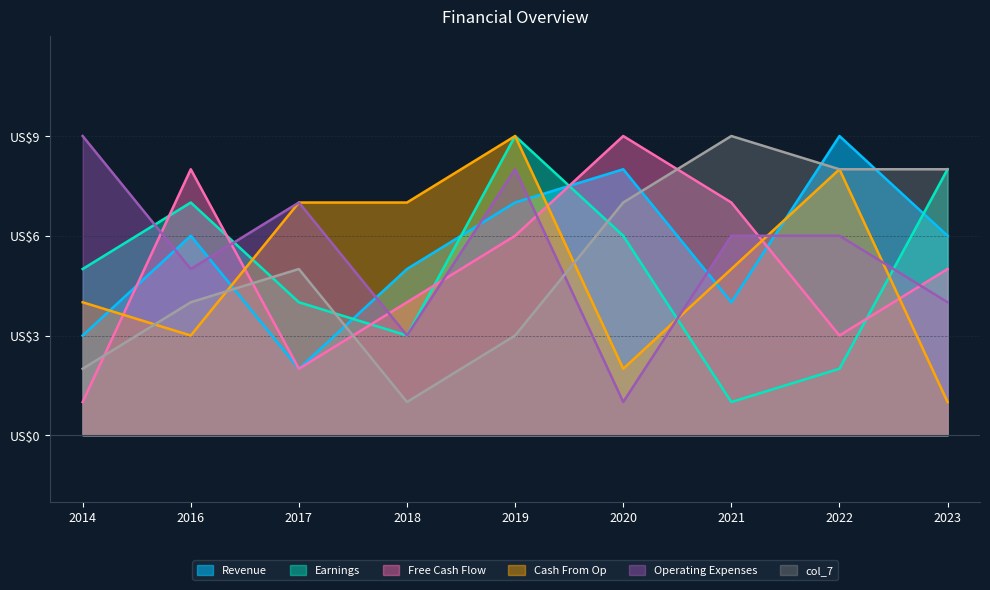

Which series has the widest spread of values?

col_3